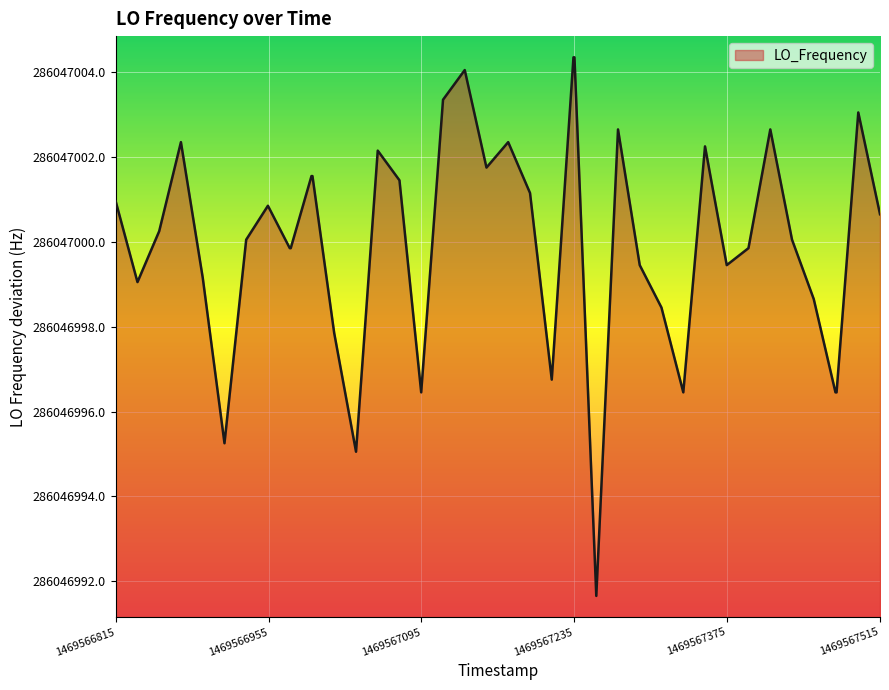

Between 1469567095.5 and 1469566976.0, which is larger?

1469566976.0